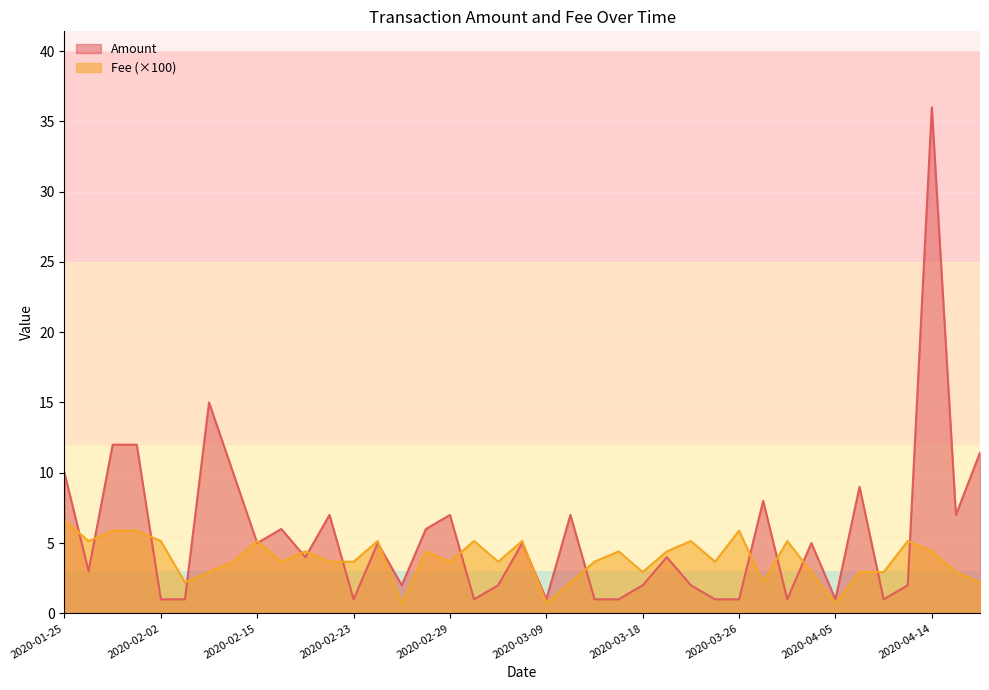

Rank the series by their maximum value, from highest to lowest.

Amount, Fee (×100)